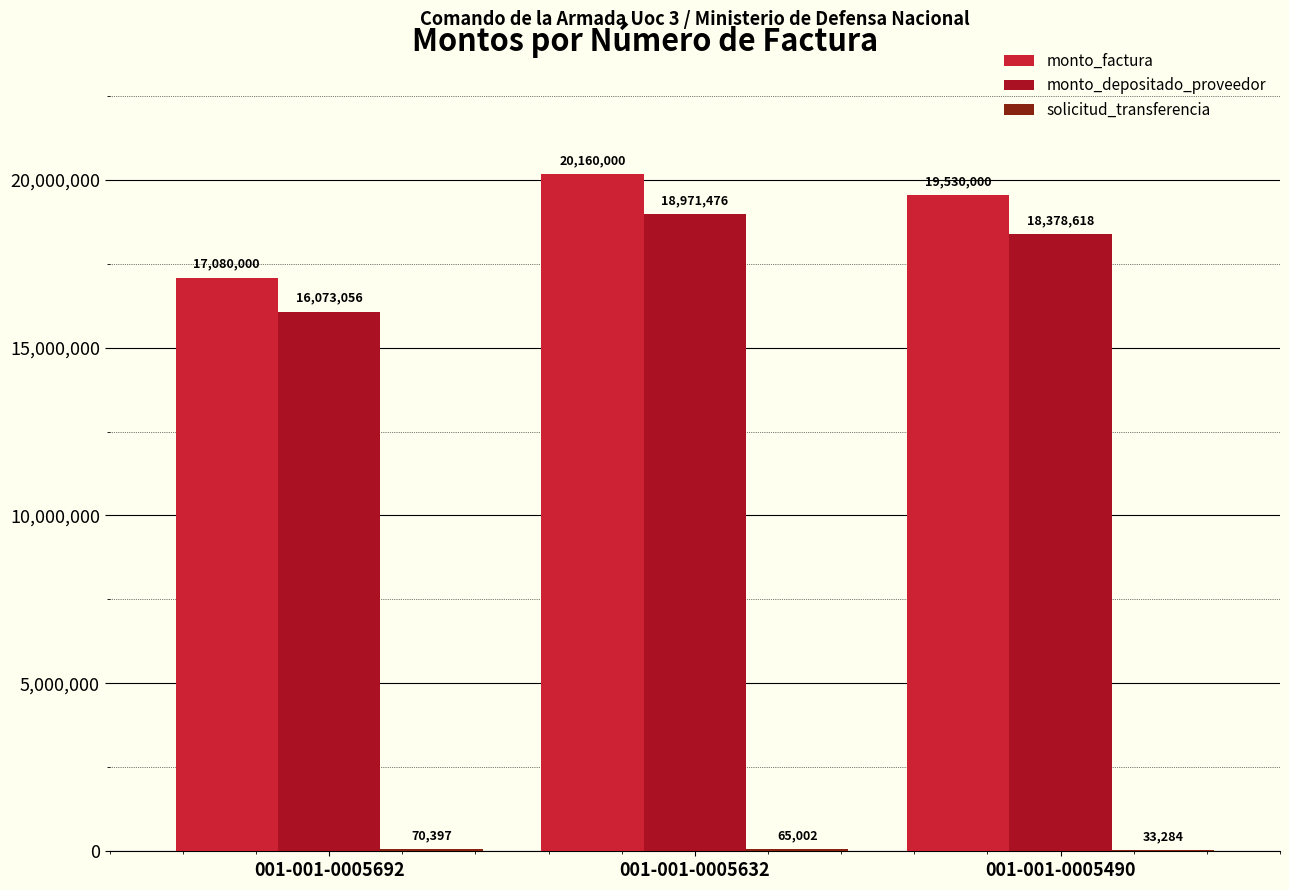

Between 001-001-0005692 and 001-001-0005490, which series saw the biggest shift?

monto_factura